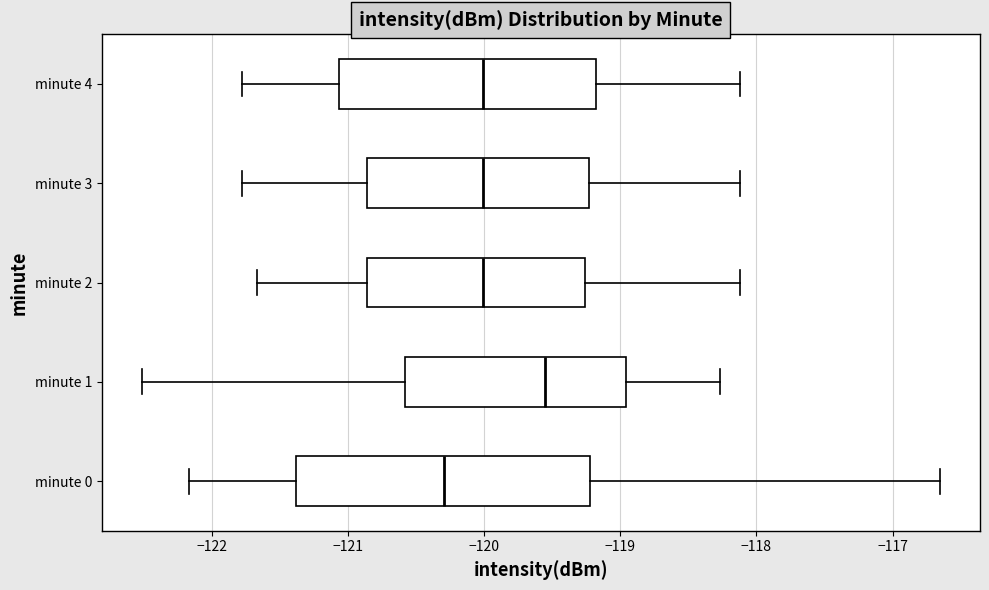

Reading bottom to top, read every box against the x-axis: the position of its median line, the range the box covers, and the ends of its whiskers. The values are not printed on the chart, so give them approximately, as read against the axis.

minute 0: median -120.3, box -121.4 to -119.2, whiskers -122.2 to -116.7
minute 1: median -119.6, box -120.6 to -119.0, whiskers -122.5 to -118.3
minute 2: median -120.0, box -120.9 to -119.3, whiskers -121.7 to -118.1
minute 3: median -120.0, box -120.9 to -119.2, whiskers -121.8 to -118.1
minute 4: median -120.0, box -121.1 to -119.2, whiskers -121.8 to -118.1